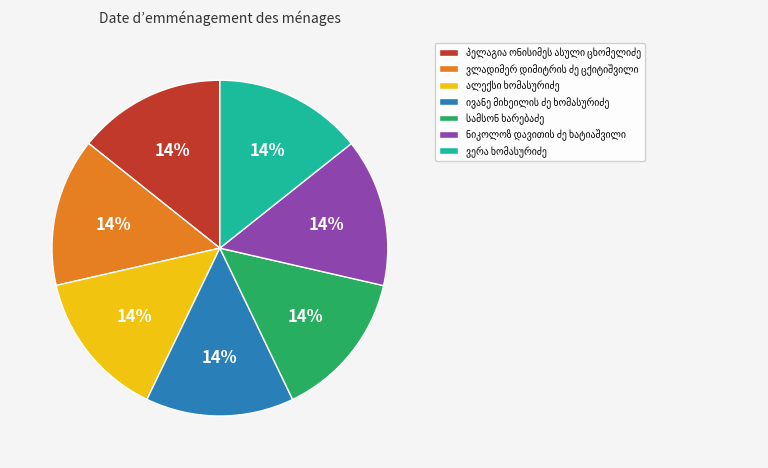

Does any single category account for the majority?

No